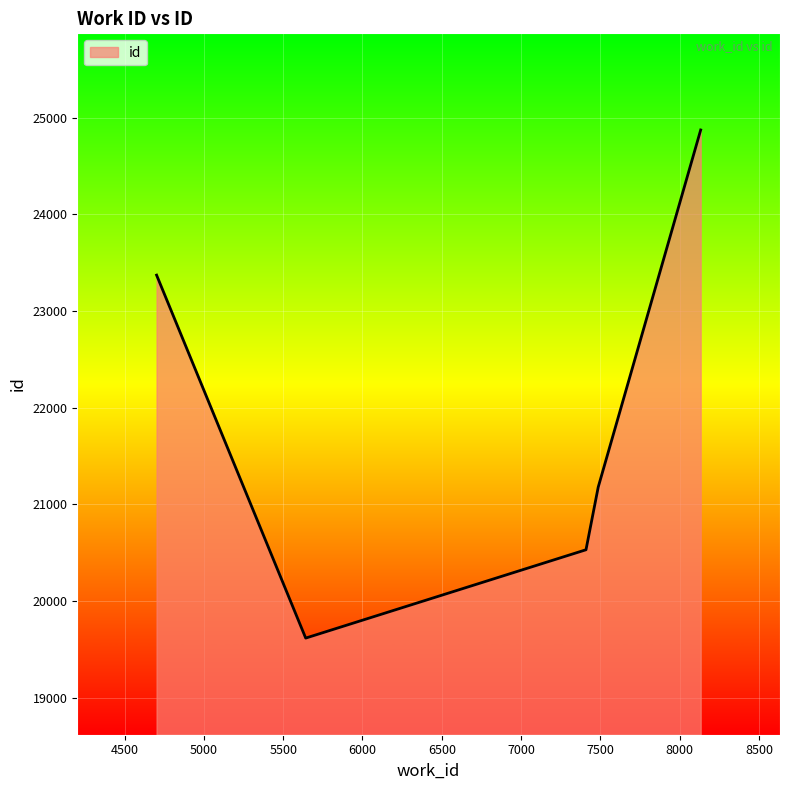

What is the greatest value displayed?

24874